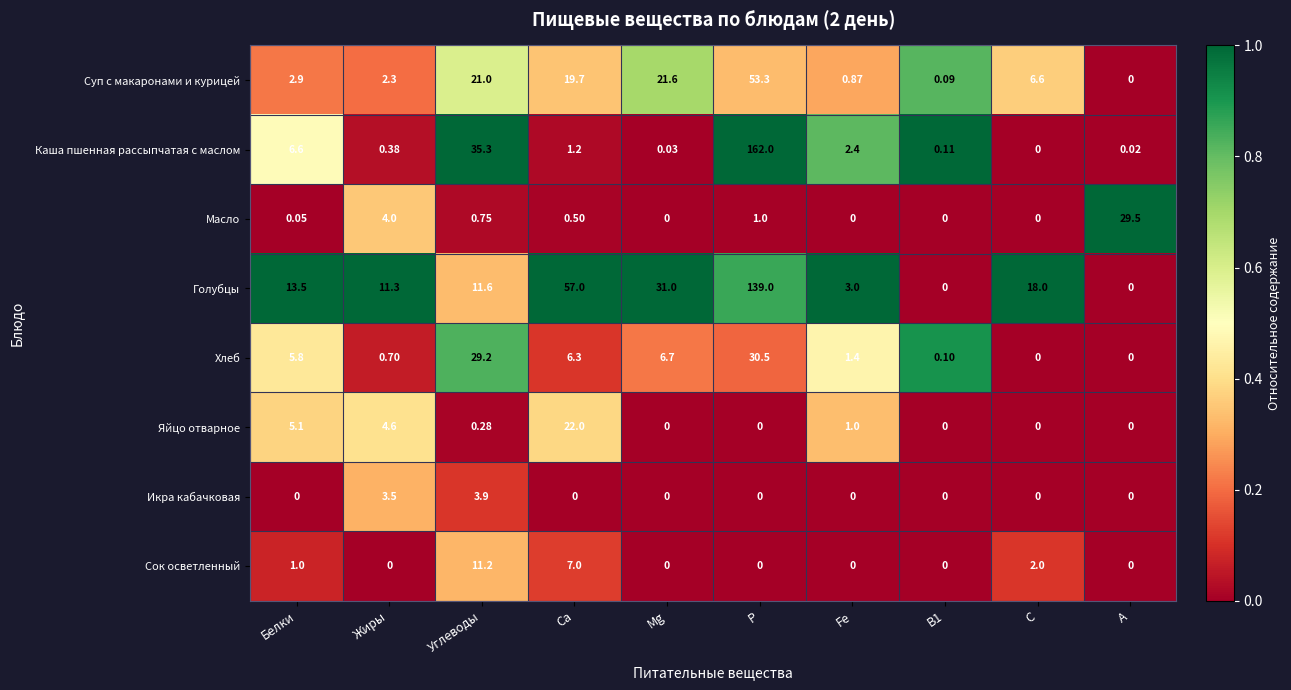

Which series has the widest spread of values?

Каша пшенная рассыпчатая с маслом